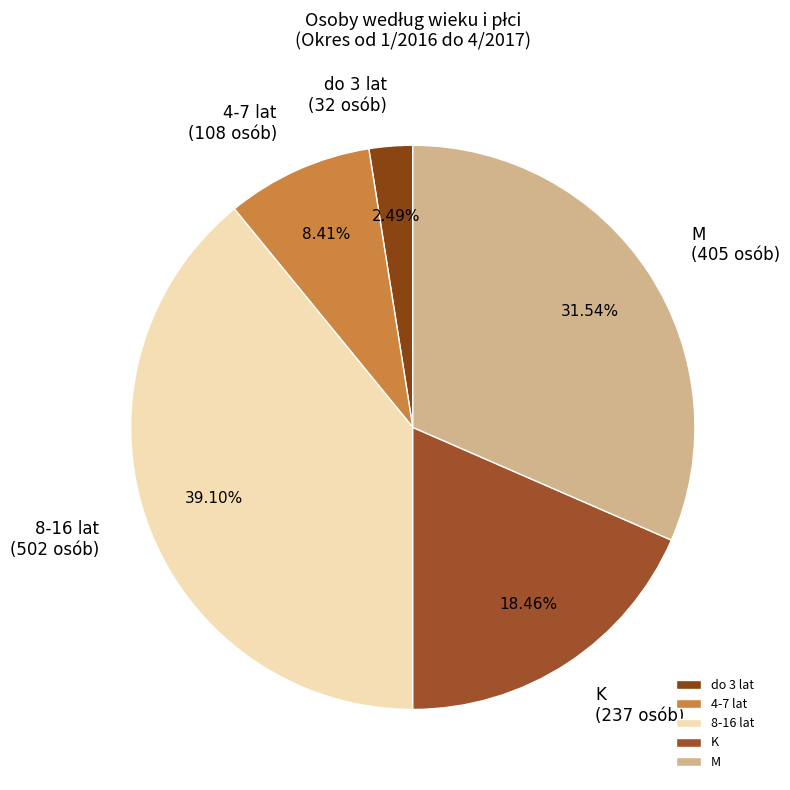

Which category has the smallest portion of the pie?

do 3 lat